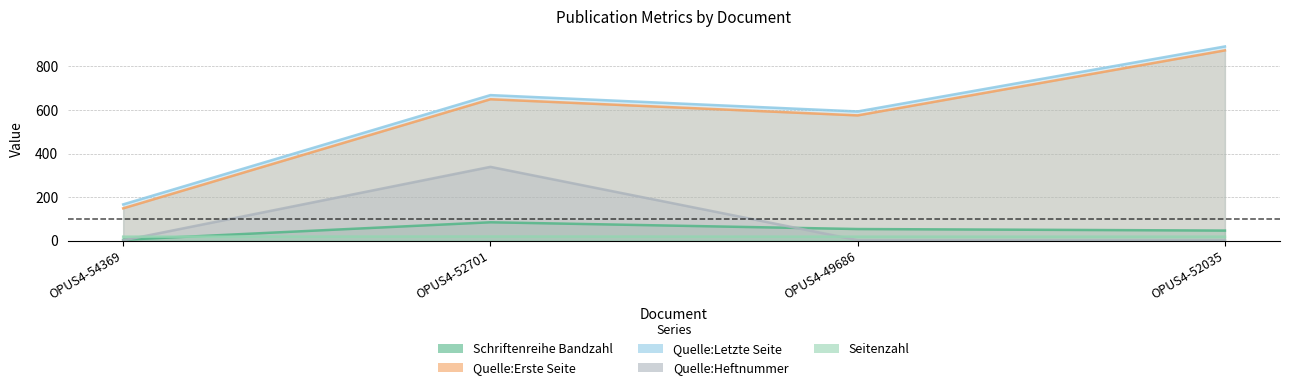

At which category is the sum across all series the highest?

OPUS4-52035